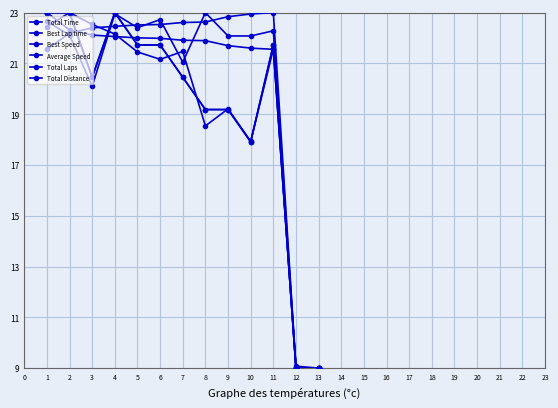

Reading left to right, transcribe all the data shown in this chart.

Total Time: 22.7	22.1	20.1	23.0	22.4	22.7	21.0	23.0	22.1	22.1	22.3	9.1	9.0
Best Lap time: 21.6	22.2	22.4	22.5	22.5	22.5	22.6	22.6	22.8	22.9	23.0	9.0	9.0
Best Speed: 23.0	22.3	22.1	22.1	22.0	22.0	21.9	21.9	21.7	21.6	21.6	9.0	9.0
Average Speed: 22.4	23.0	22.5	22.2	21.5	21.2	21.5	18.5	19.2	17.9	21.6	9.0	9.0
Total Laps: 23.0	23.0	20.5	23.0	21.7	21.7	20.5	19.2	19.2	17.9	21.7	9.0	9.0
Total Distance: 23.0	23.0	20.5	23.0	21.7	21.7	20.5	19.2	19.2	17.9	21.7	9.0	9.0